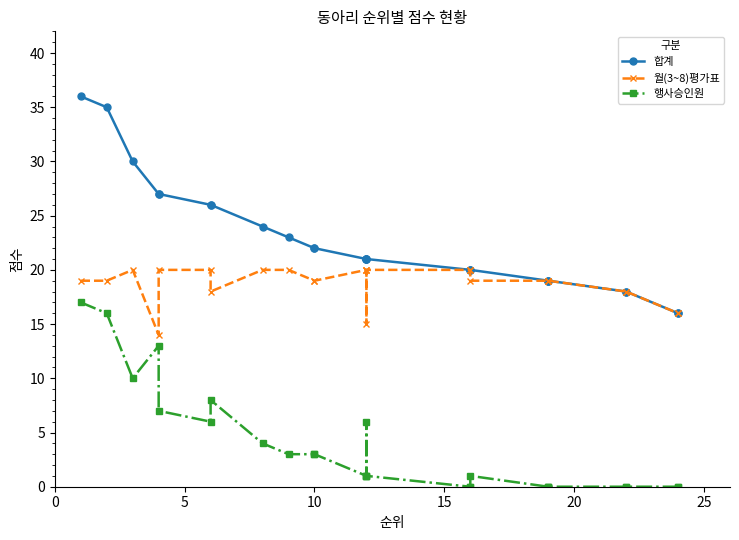

The value of 월(3~8)평가표 at 23 is 26. True or false?

False